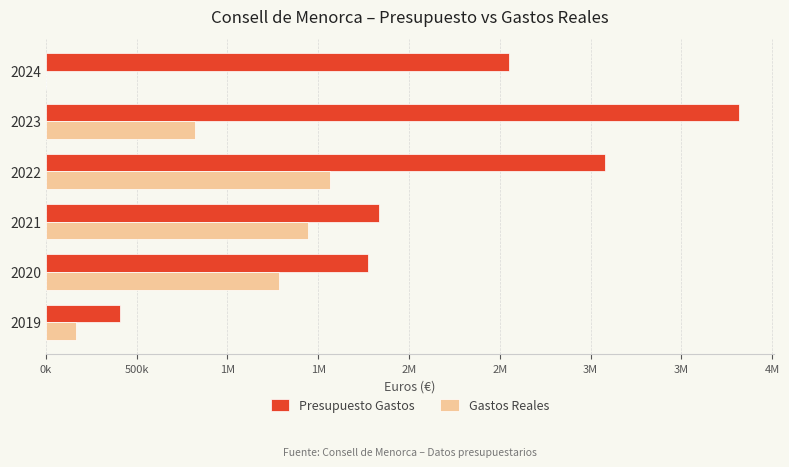

What are all the series names shown in the legend?

Presupuesto Gastos, Gastos Reales